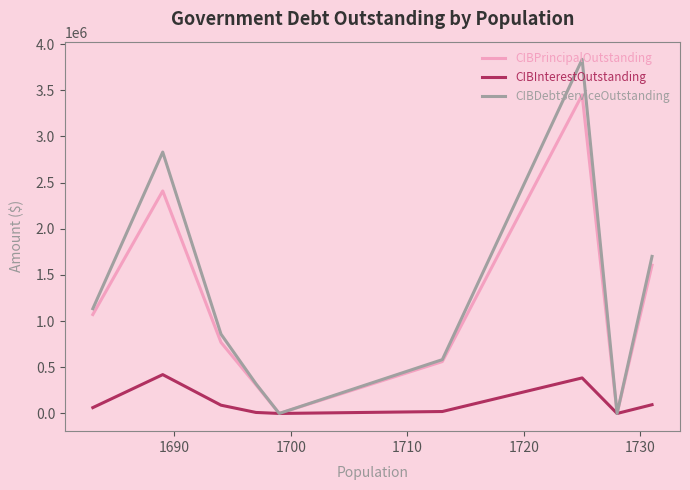

Which series has the widest spread of values?

CIBDebtServiceOutstanding